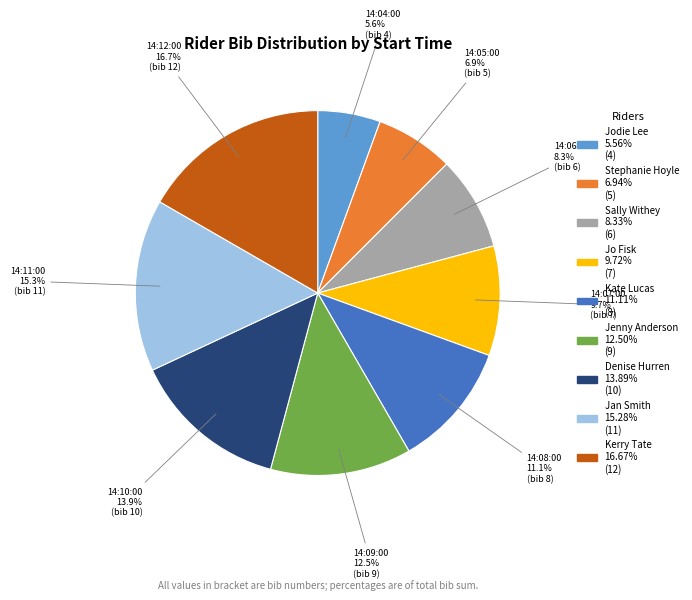

Is there any slice that represents more than half of the pie?

No